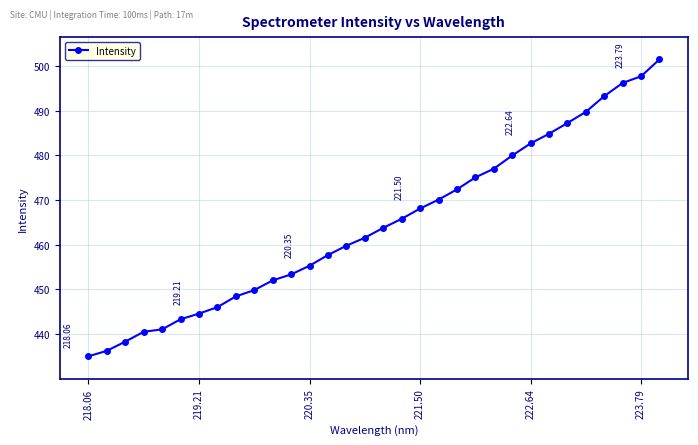

What is the sum of all values?

14868.0